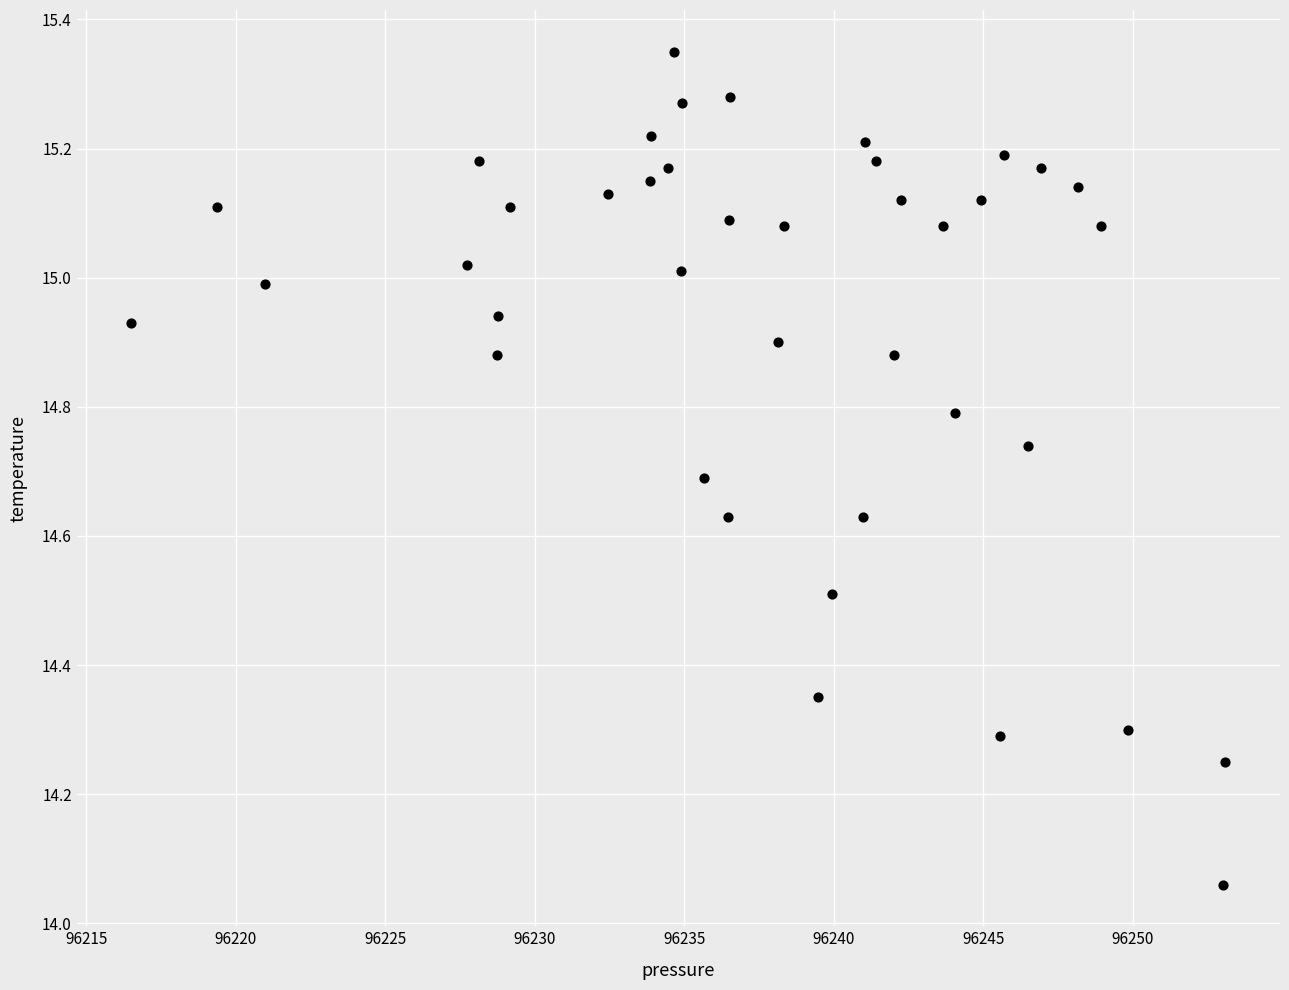

What is the range of X values (max minus min)?

36.6